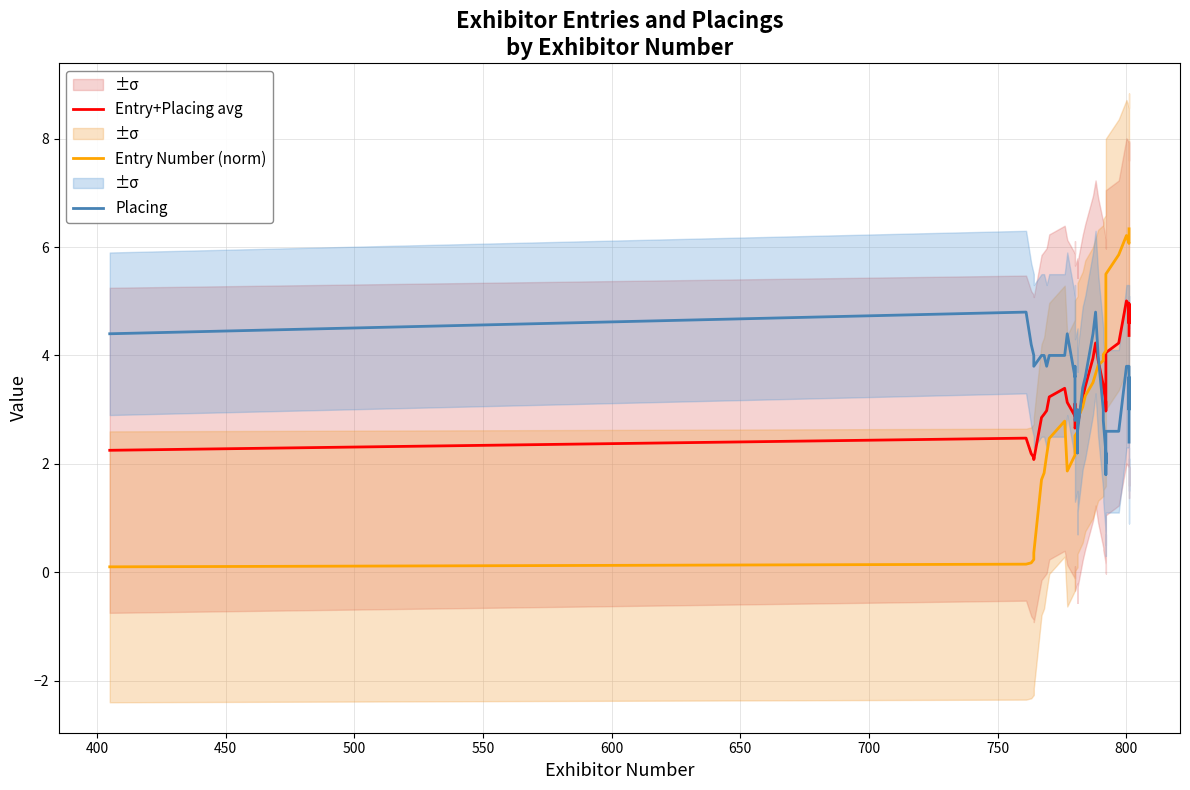

Rank the series by their maximum value, from lowest to highest.

Placing, Entry+Placing avg, Entry Number (norm)